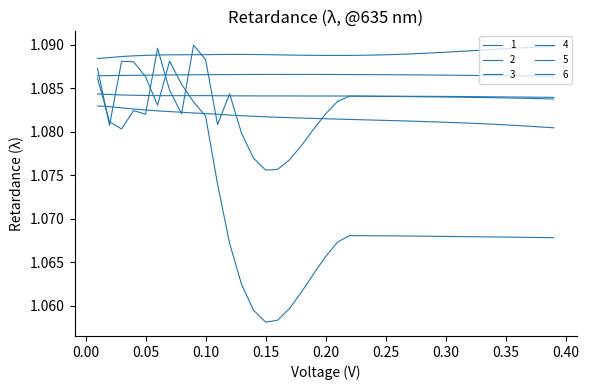

Is this an area chart (filled region under the line)?

No